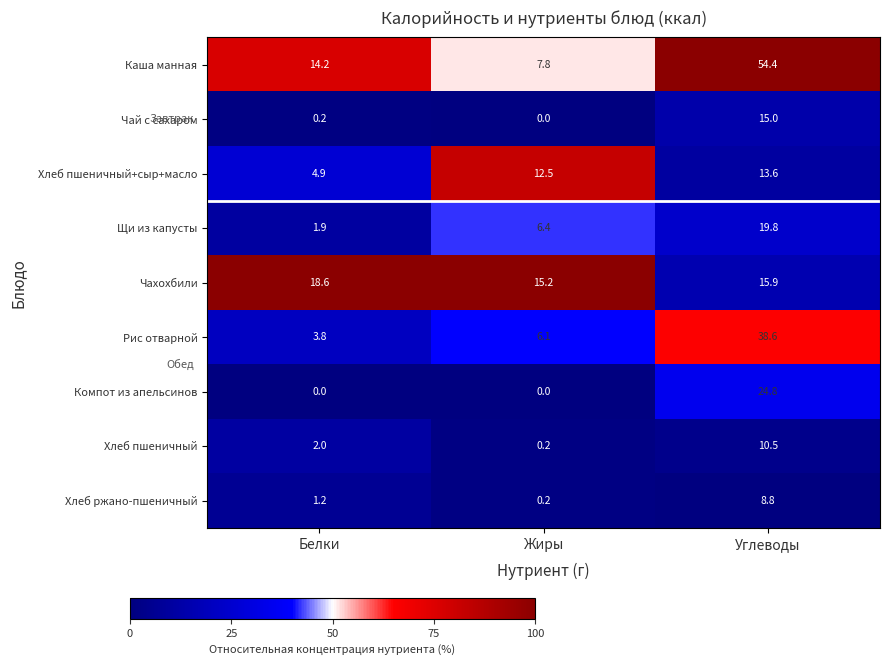

How many values in the Хлеб пшеничный+сыр+масло series exceed 12?

2